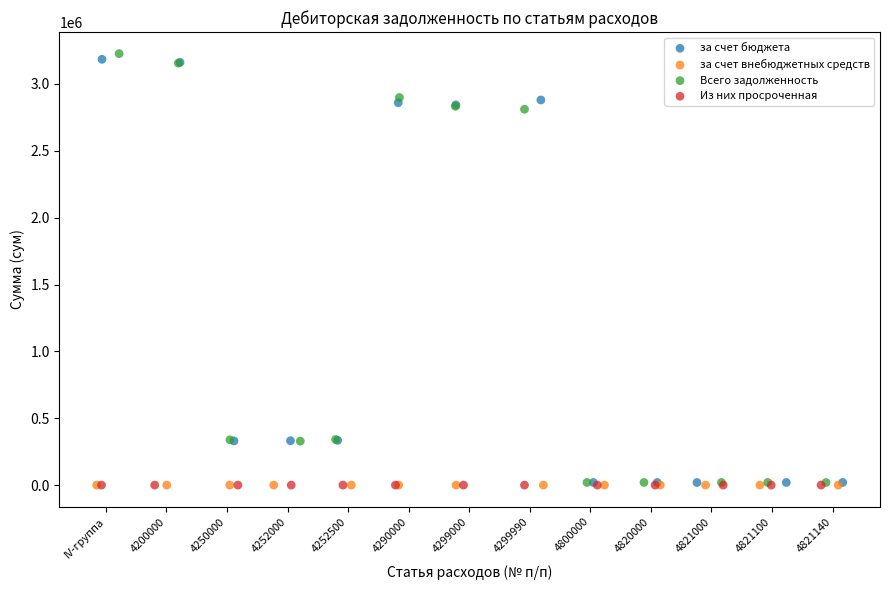

What are all the series names shown in the legend?

за счет бюджета, за счет внебюджетных средств, Всего задолженность, Из них просроченная